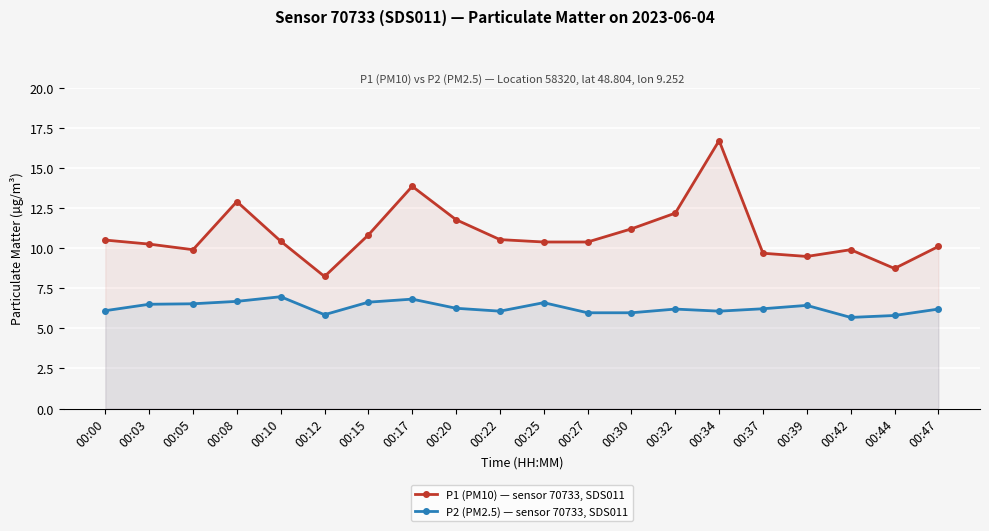

Which category has the highest value across all series?

00:34